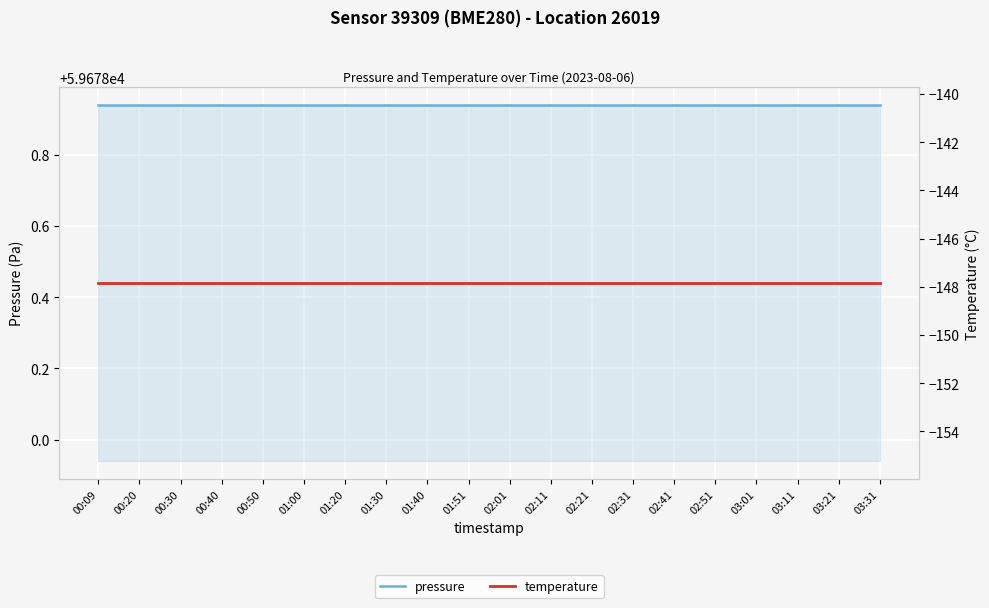

True or false: pressure and temperature intersect in this chart.

False